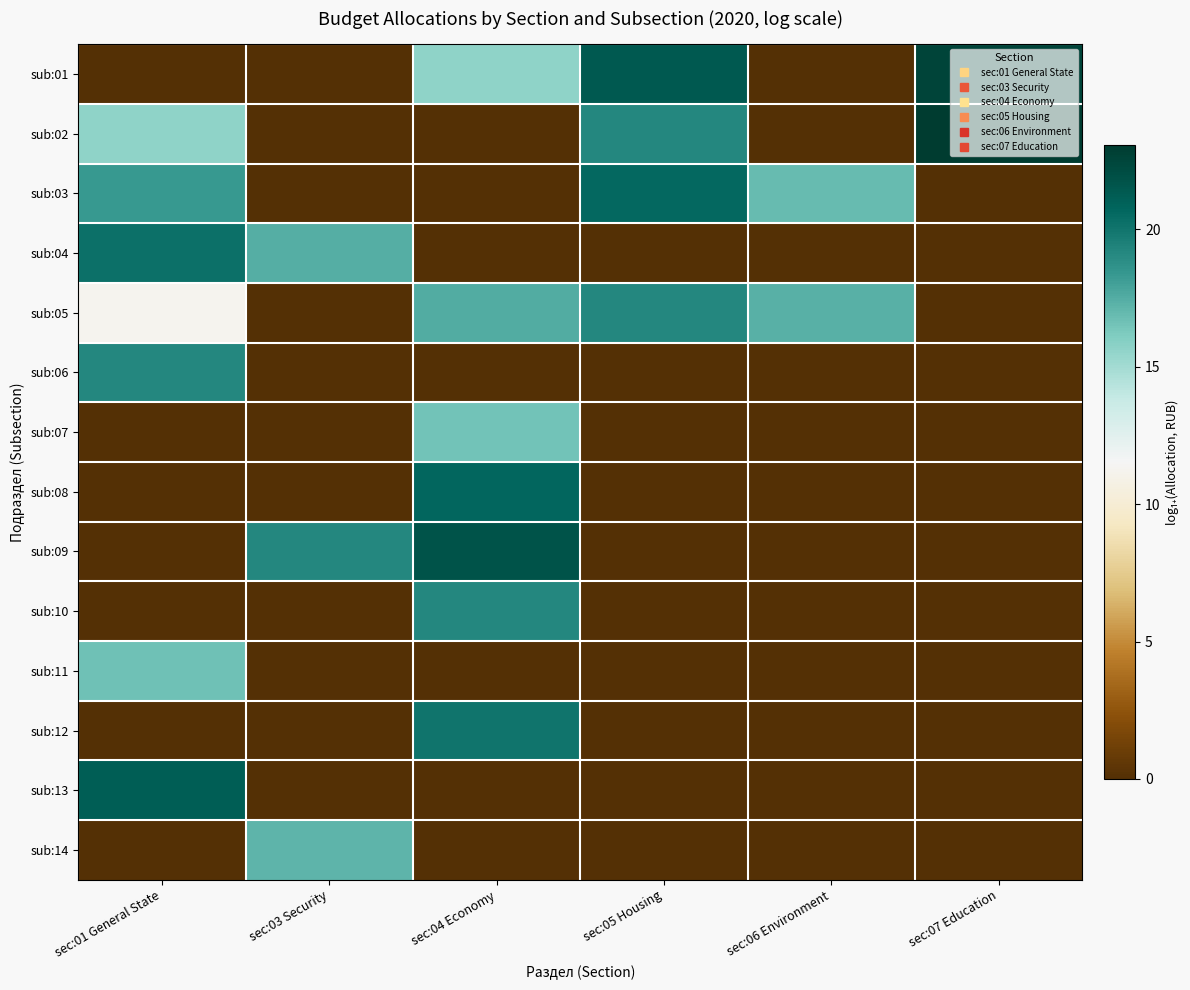

Reading left to right, transcribe all the data shown in this chart.

sub:01: sec:01 General State=0.0	sec:03 Security=0.0	sec:04 Economy=15.6	sec:05 Housing=21.4	sec:06 Environment=0.0	sec:07 Education=22.6
sub:02: sec:01 General State=15.7	sec:03 Security=0.0	sec:04 Economy=0.0	sec:05 Housing=19.1	sec:06 Environment=0.0	sec:07 Education=23.1
sub:03: sec:01 General State=18.4	sec:03 Security=0.0	sec:04 Economy=0.0	sec:05 Housing=20.6	sec:06 Environment=16.9	sec:07 Education=0.0
sub:04: sec:01 General State=20.2	sec:03 Security=17.4	sec:04 Economy=0.0	sec:05 Housing=0.0	sec:06 Environment=0.0	sec:07 Education=0.0
sub:05: sec:01 General State=11.2	sec:03 Security=0.0	sec:04 Economy=17.5	sec:05 Housing=19.2	sec:06 Environment=17.4	sec:07 Education=0.0
sub:06: sec:01 General State=19.1	sec:03 Security=0.0	sec:04 Economy=0.0	sec:05 Housing=0.0	sec:06 Environment=0.0	sec:07 Education=0.0
sub:07: sec:01 General State=0.0	sec:03 Security=0.0	sec:04 Economy=16.5	sec:05 Housing=0.0	sec:06 Environment=0.0	sec:07 Education=0.0
sub:08: sec:01 General State=0.0	sec:03 Security=0.0	sec:04 Economy=20.6	sec:05 Housing=0.0	sec:06 Environment=0.0	sec:07 Education=0.0
sub:09: sec:01 General State=0.0	sec:03 Security=19.2	sec:04 Economy=21.8	sec:05 Housing=0.0	sec:06 Environment=0.0	sec:07 Education=0.0
sub:10: sec:01 General State=0.0	sec:03 Security=0.0	sec:04 Economy=19.2	sec:05 Housing=0.0	sec:06 Environment=0.0	sec:07 Education=0.0
sub:11: sec:01 General State=16.6	sec:03 Security=0.0	sec:04 Economy=0.0	sec:05 Housing=0.0	sec:06 Environment=0.0	sec:07 Education=0.0
sub:12: sec:01 General State=0.0	sec:03 Security=0.0	sec:04 Economy=20.0	sec:05 Housing=0.0	sec:06 Environment=0.0	sec:07 Education=0.0
sub:13: sec:01 General State=21.1	sec:03 Security=0.0	sec:04 Economy=0.0	sec:05 Housing=0.0	sec:06 Environment=0.0	sec:07 Education=0.0
sub:14: sec:01 General State=0.0	sec:03 Security=17.2	sec:04 Economy=0.0	sec:05 Housing=0.0	sec:06 Environment=0.0	sec:07 Education=0.0